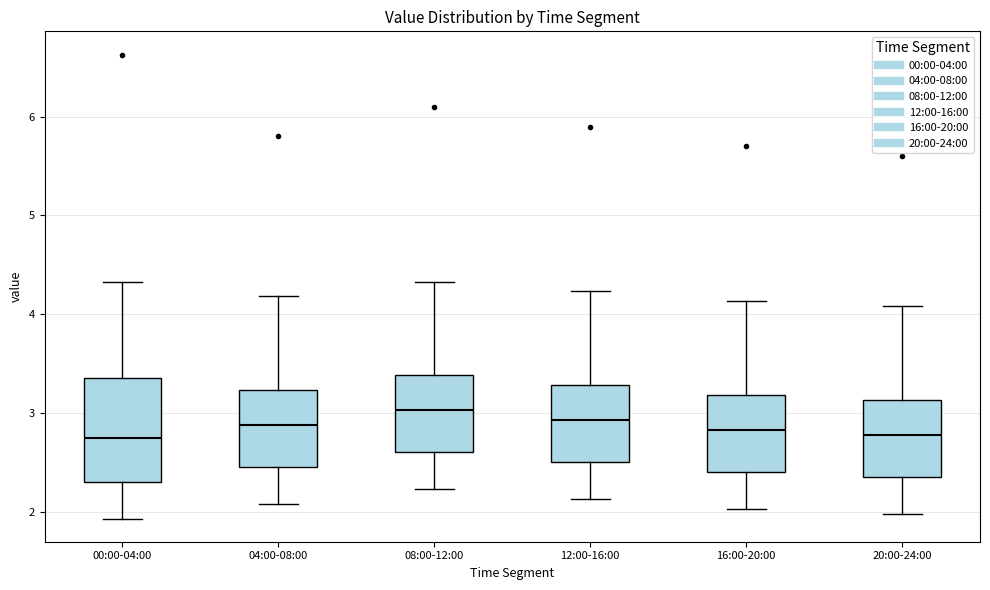

Comparing the boxes themselves (not the whiskers), which one is the tallest?

00:00-04:00